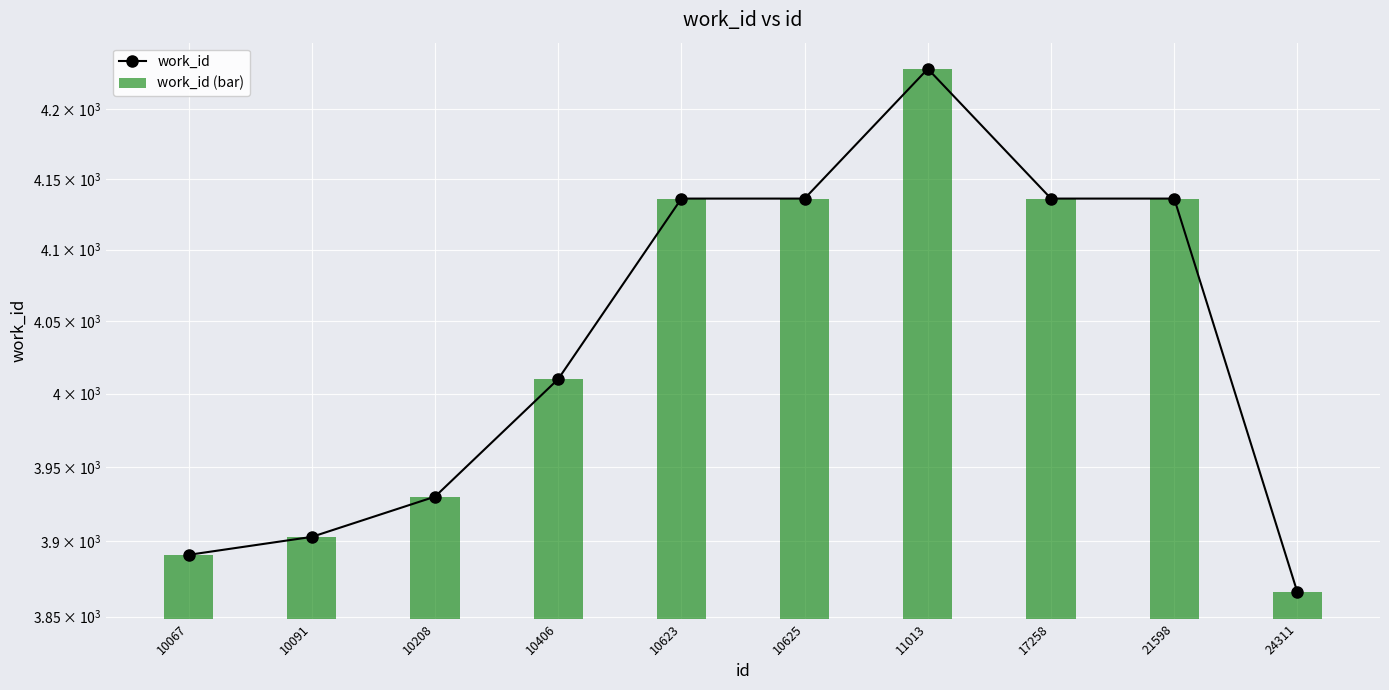

What is the smallest value displayed?

3866